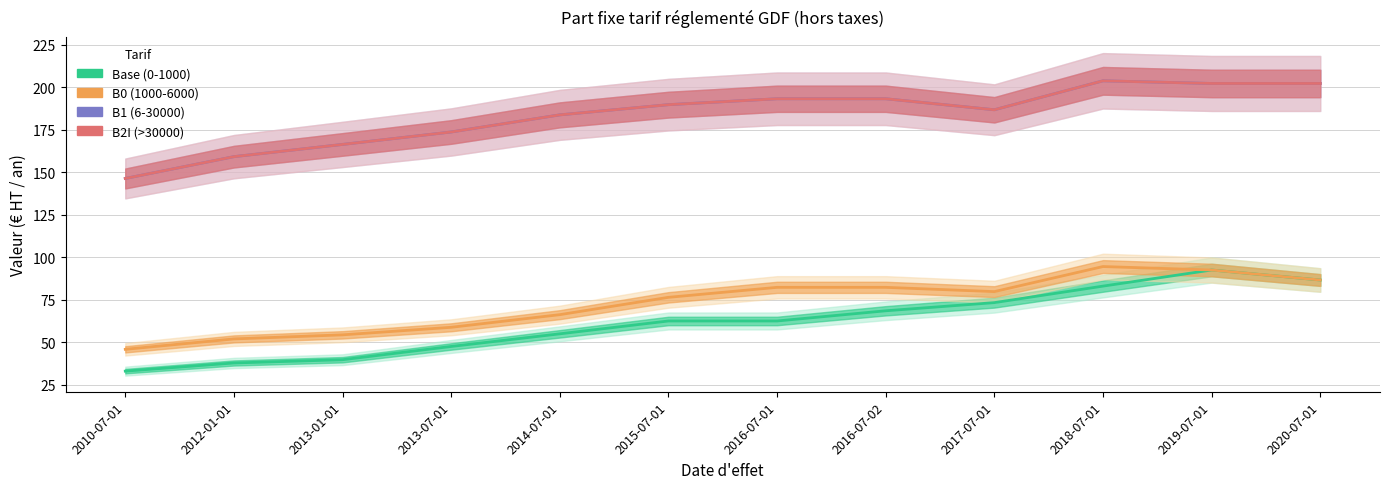

How many values in the B0 (1000-6000) series exceed 79?

6